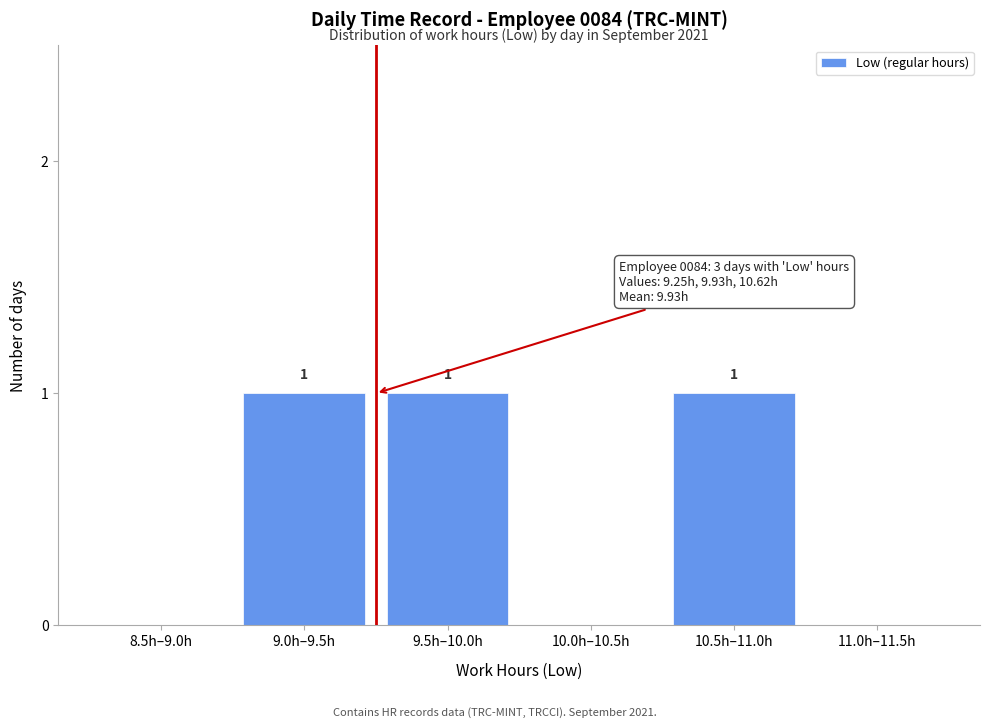

Reading left to right, transcribe all the data shown in this chart.

8.5h–9.0h=0	9.0h–9.5h=1	9.5h–10.0h=1	10.0h–10.5h=0	10.5h–11.0h=1	11.0h–11.5h=0